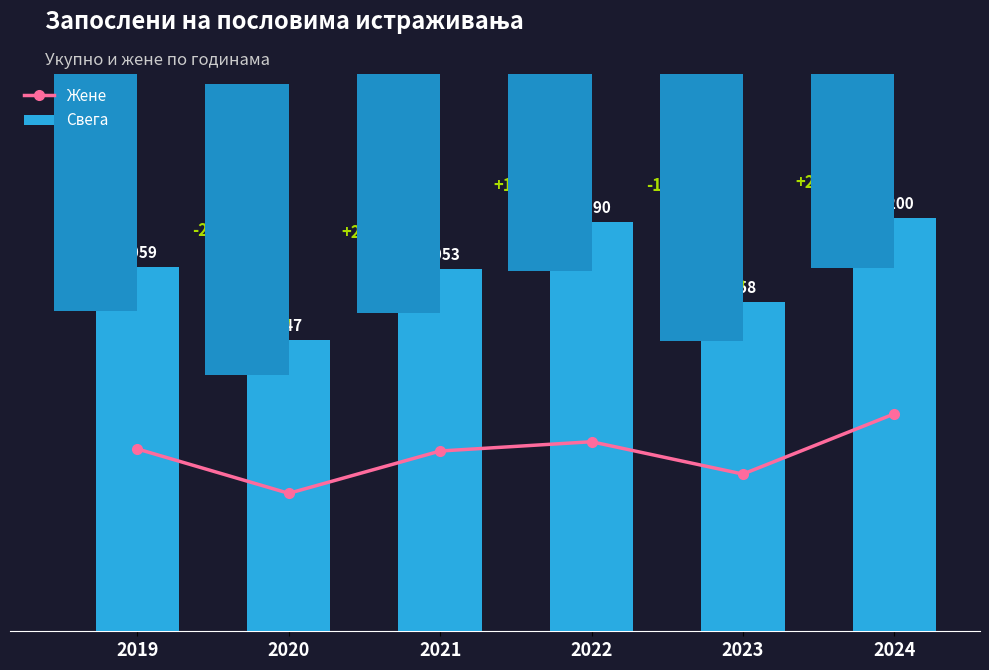

True or false: Жене has a value of 257 at 2022.

False